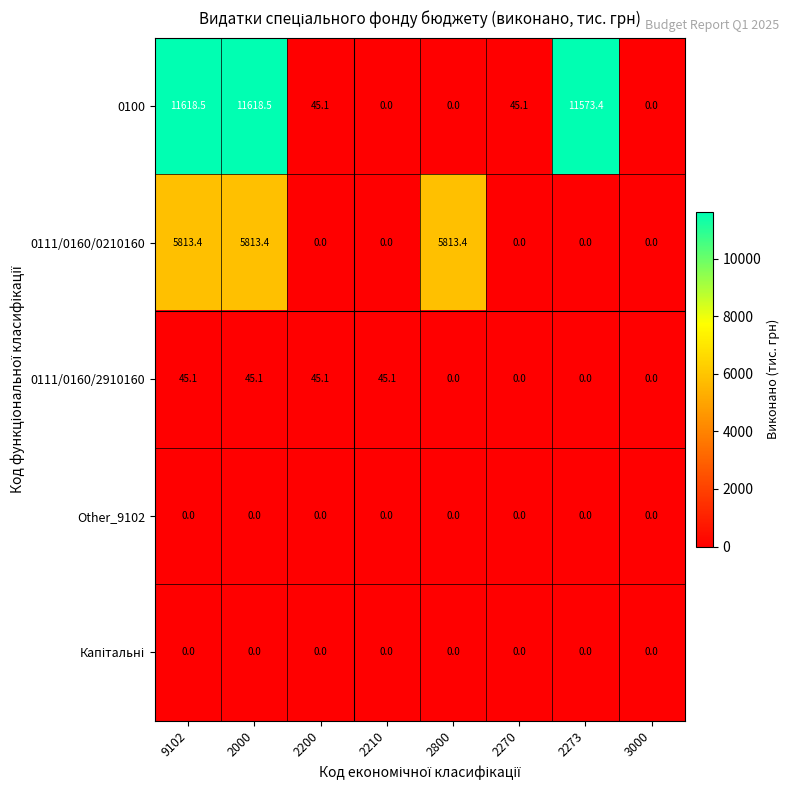

Which series has the largest total across all categories?

0100